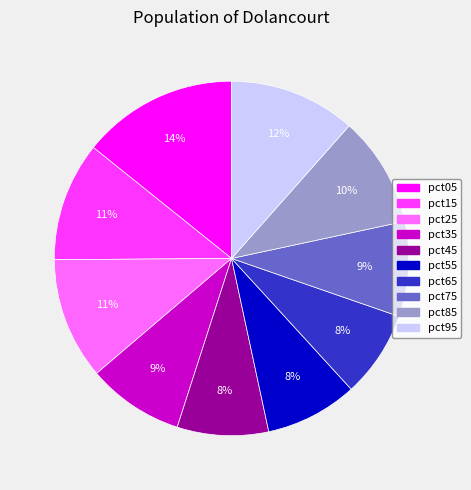

Does any single category account for the majority?

No